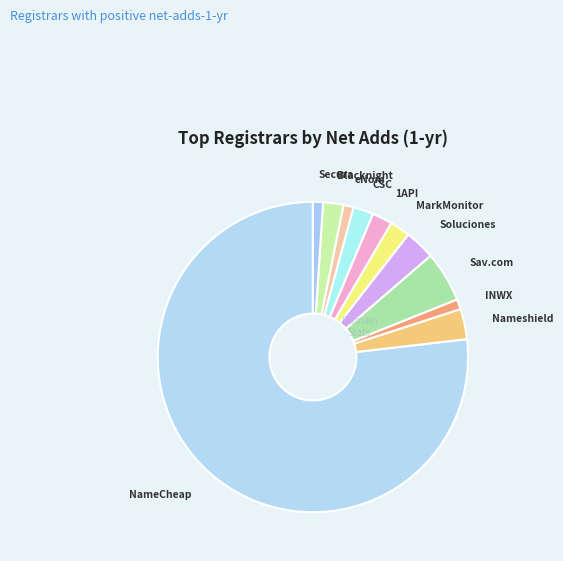

Combined, do Secura and Sav.com account for over 50%?

No